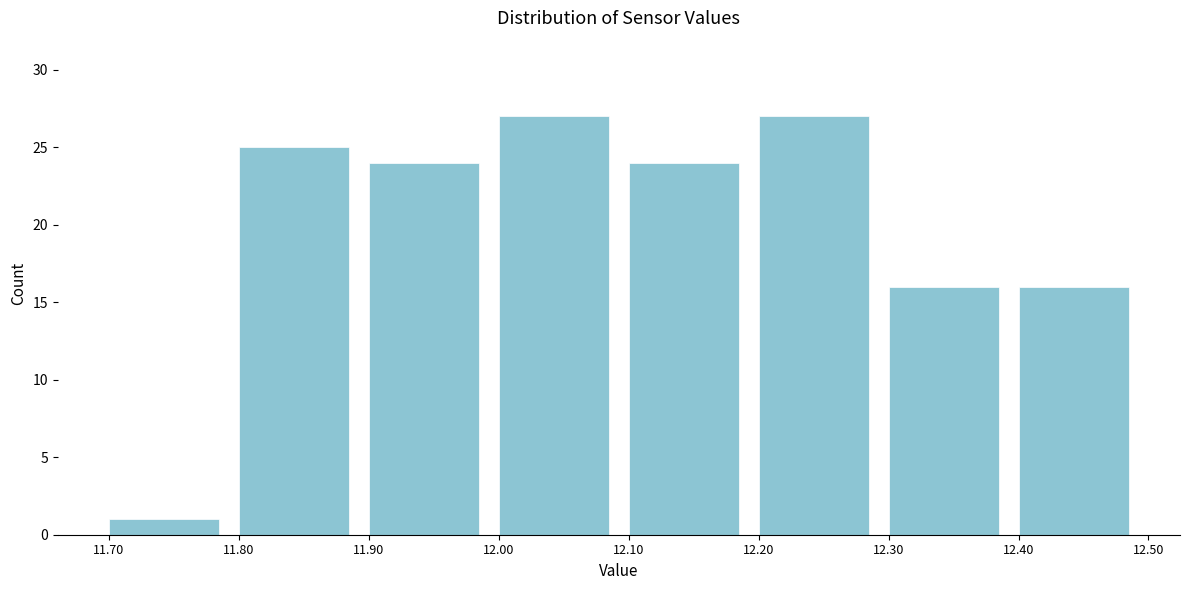

Reading left to right, transcribe this chart: for each bar, give the range it covers on the x-axis and its height. The values are not printed on the chart, so give them approximately, as read against the axis.

11.70 to 11.80: 1
11.80 to 11.90: 25
11.90 to 12.00: 24
12.00 to 12.10: 27
12.10 to 12.20: 24
12.20 to 12.30: 27
12.30 to 12.40: 16
12.40 to 12.50: 16